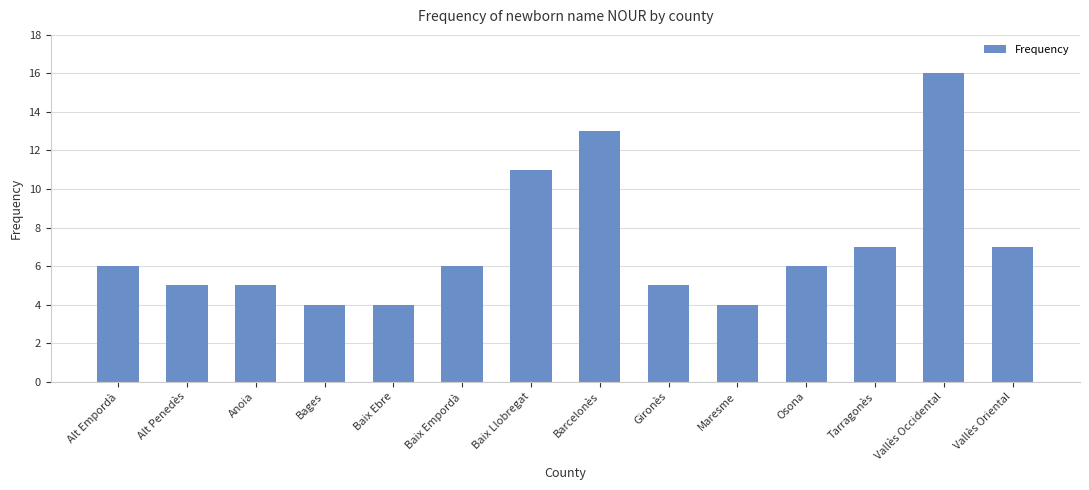

What is the sum of the values at Alt Empordà and Osona?

12